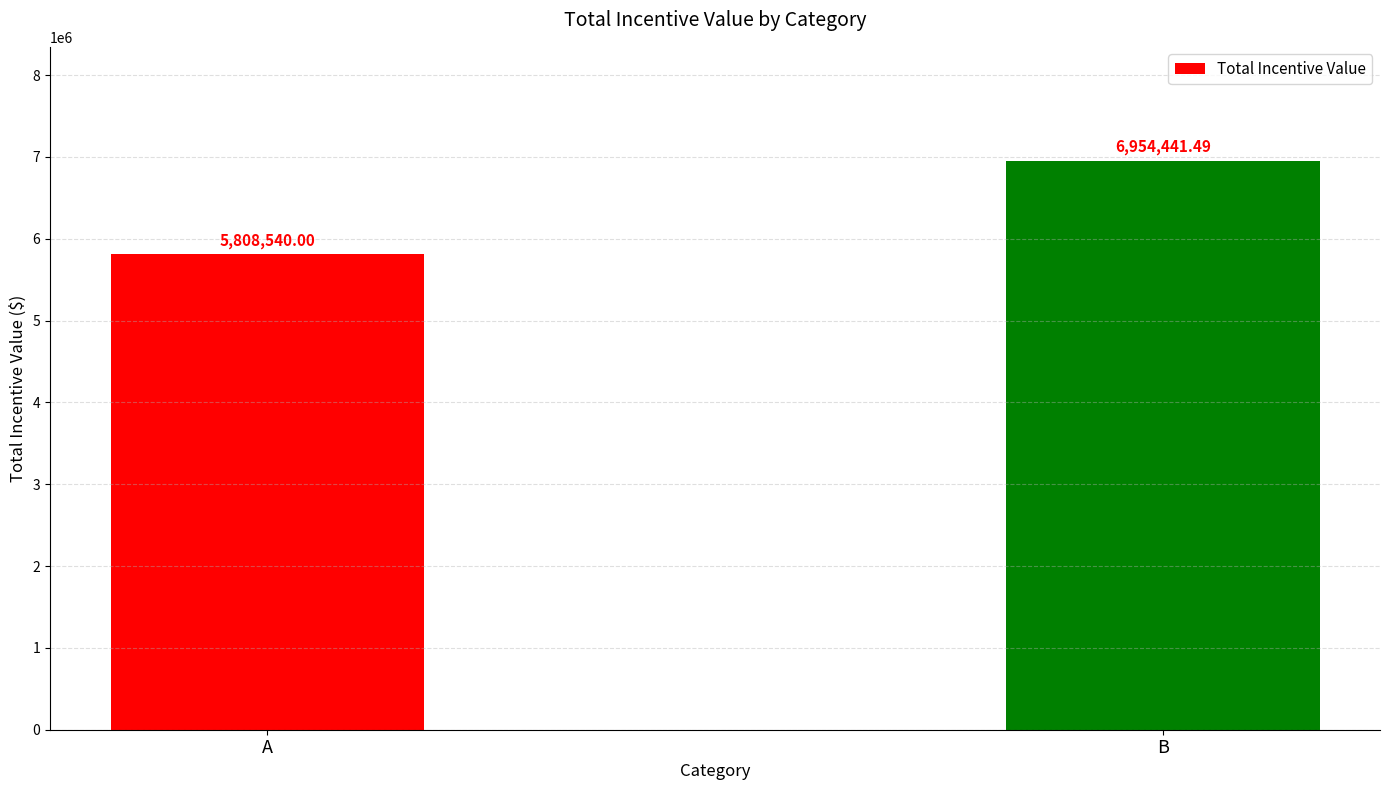

Reading right to left, list all the values displayed in this chart.

6954441.5	5808540.0